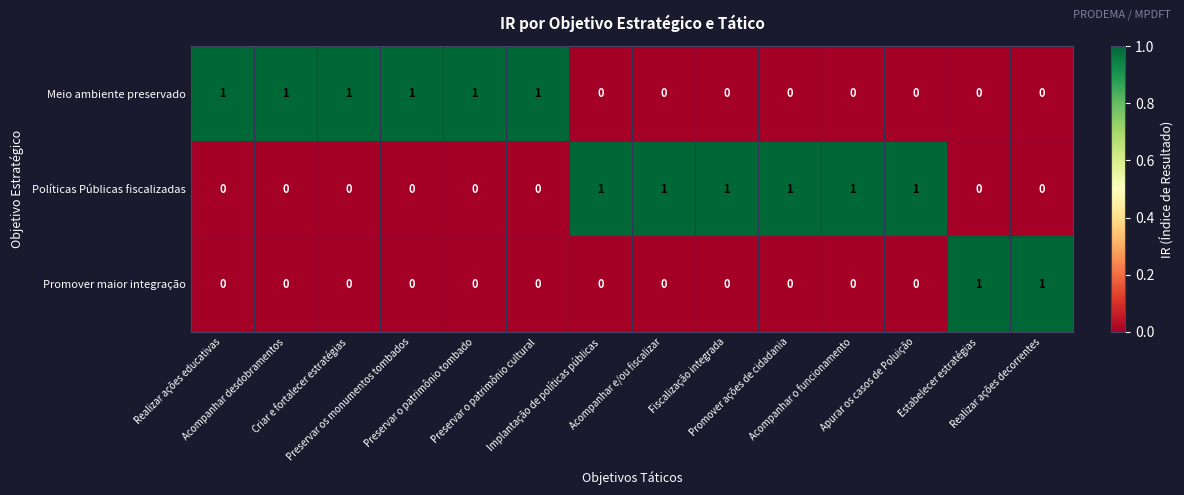

How many Políticas Públicas fiscalizadas values are between 0 and 1?

14